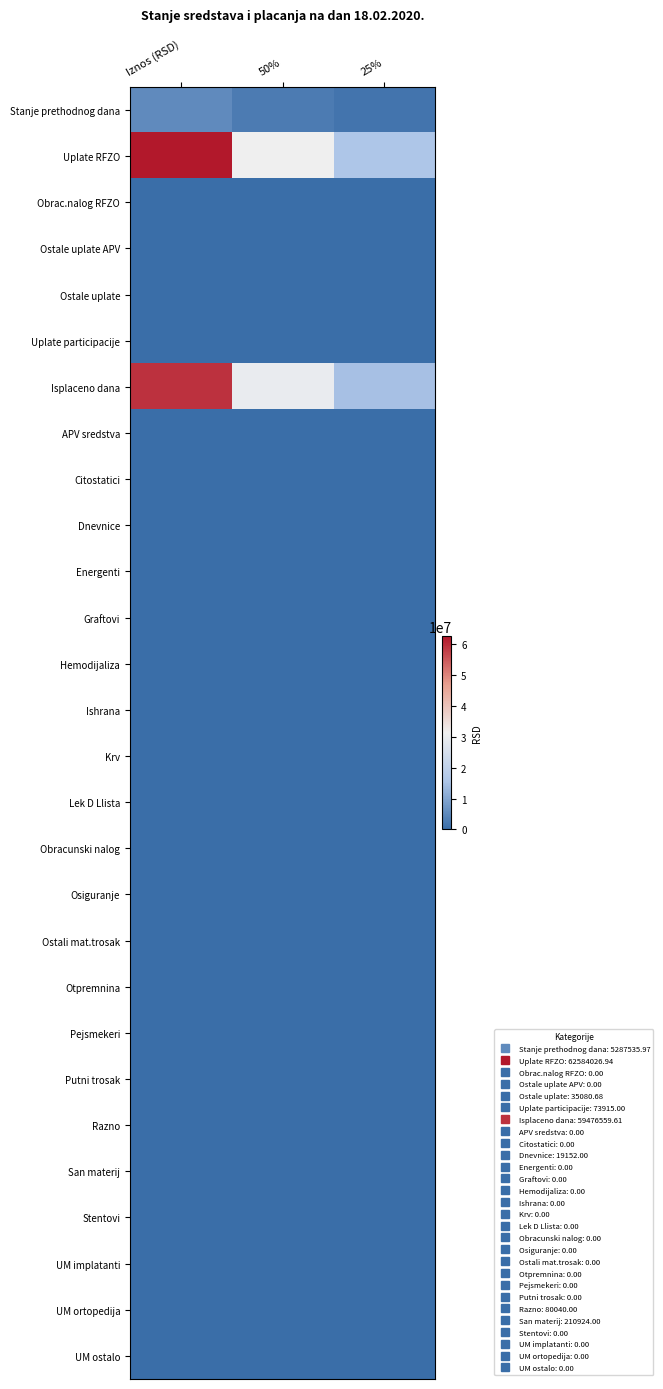

Which series has the largest range (max minus min)?

Uplate RFZO